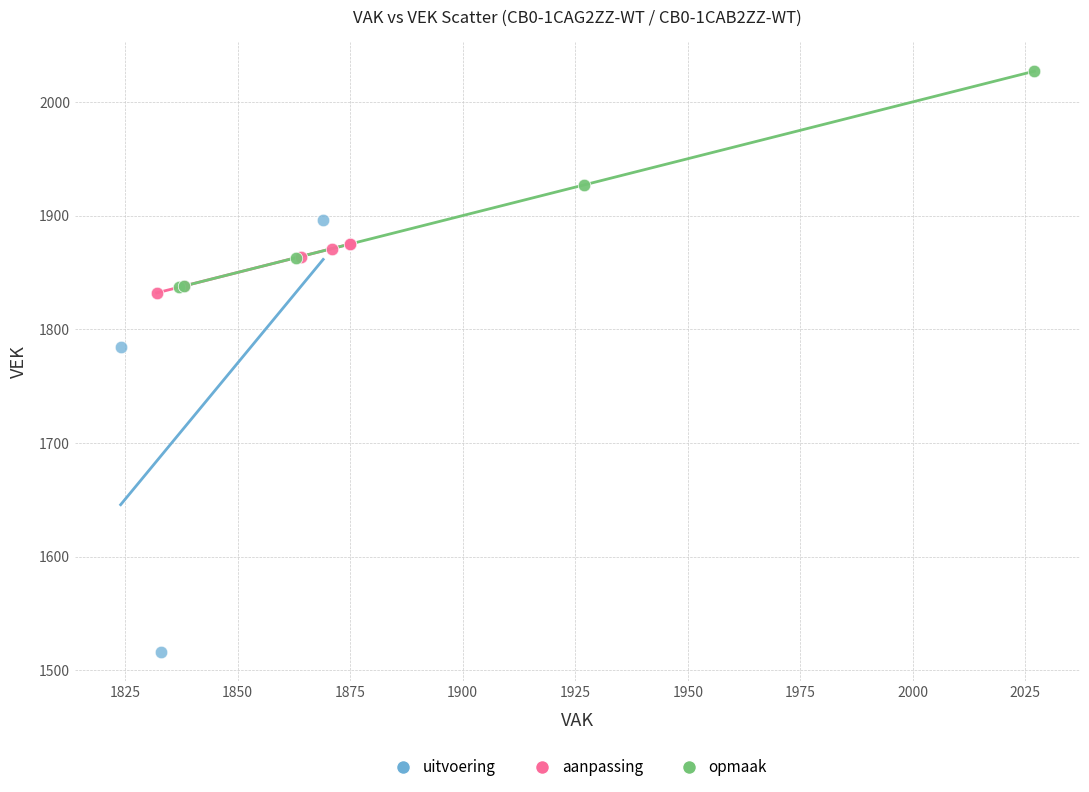

Which series contains the highest Y value?

opmaak